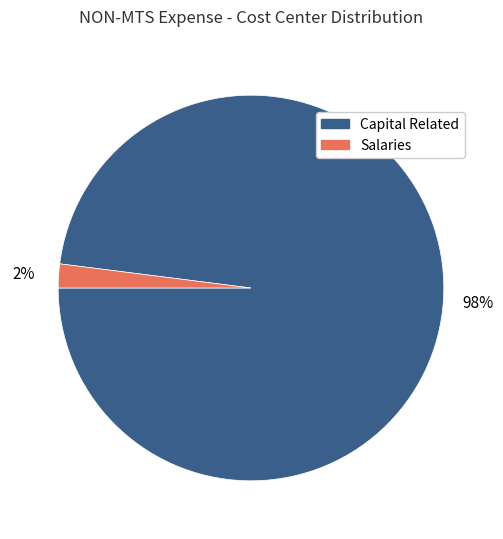

Does any single category account for the majority?

Yes